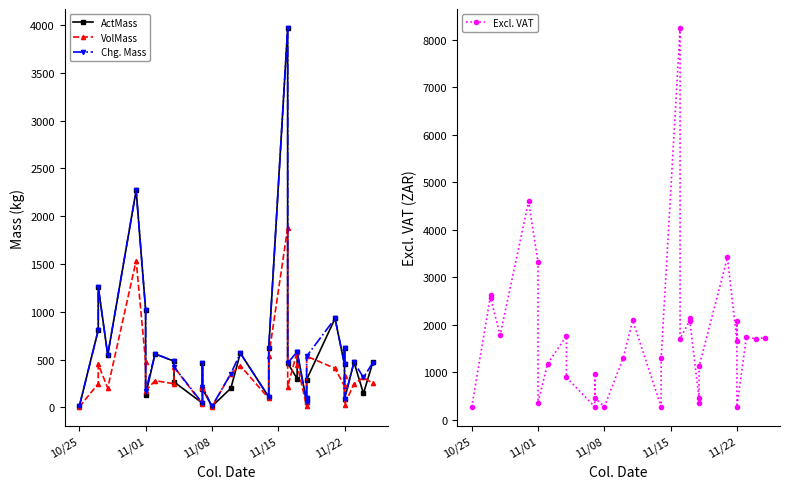

How many lines are shown in the chart?

4